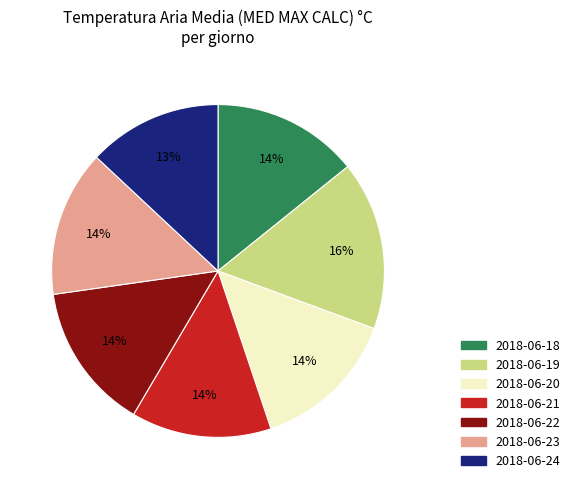

Combined, do 2018-06-21 and 2018-06-20 account for over 50%?

No